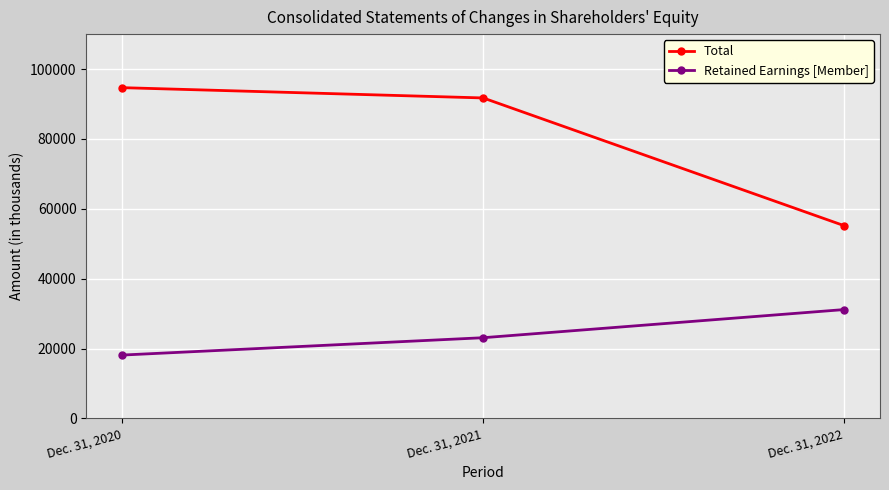

What is the total value across all series at Dec. 31, 2021?

114831